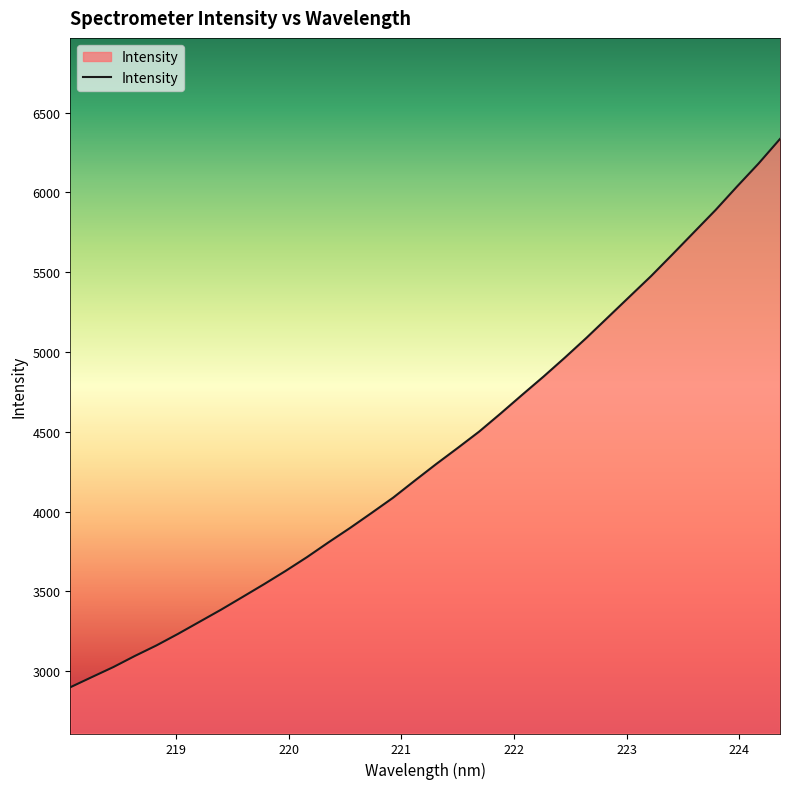

What is the greatest value displayed?

6335.5